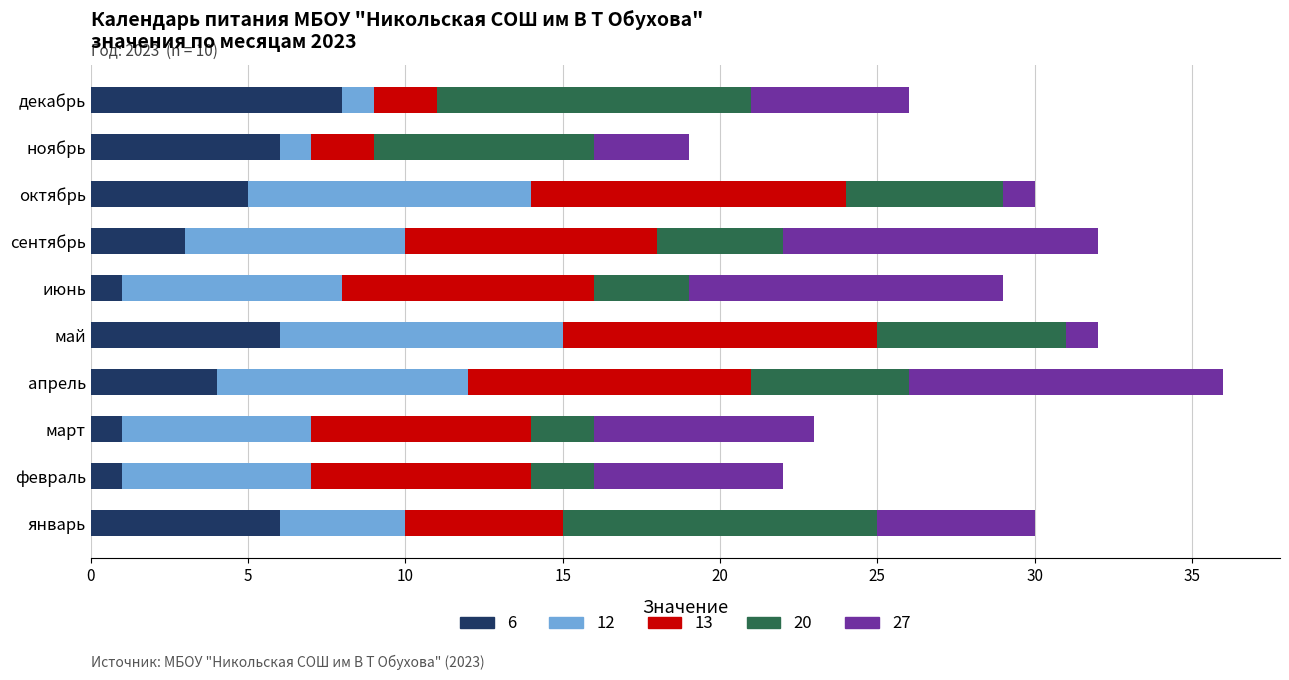

At which category is the sum across all series the highest?

апрель